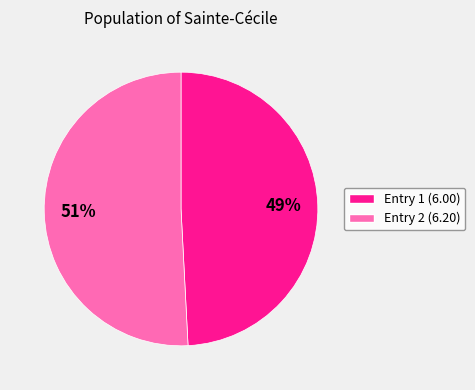

To the nearest percent, what is the average slice percentage?

50%